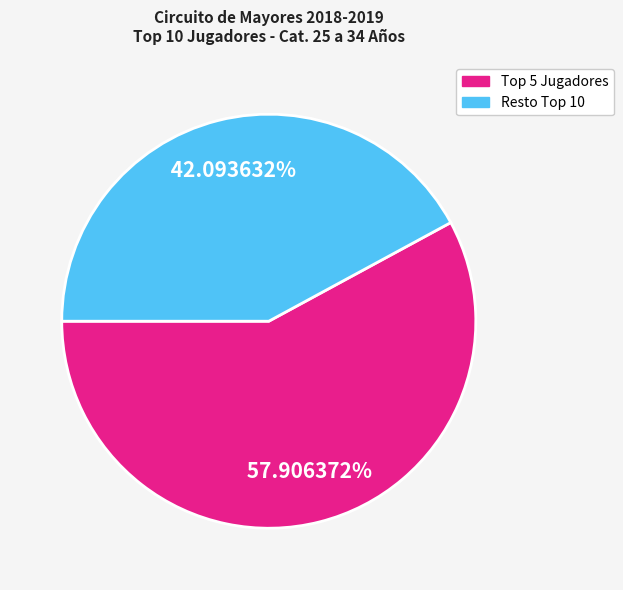

Does any single category account for the majority?

Yes